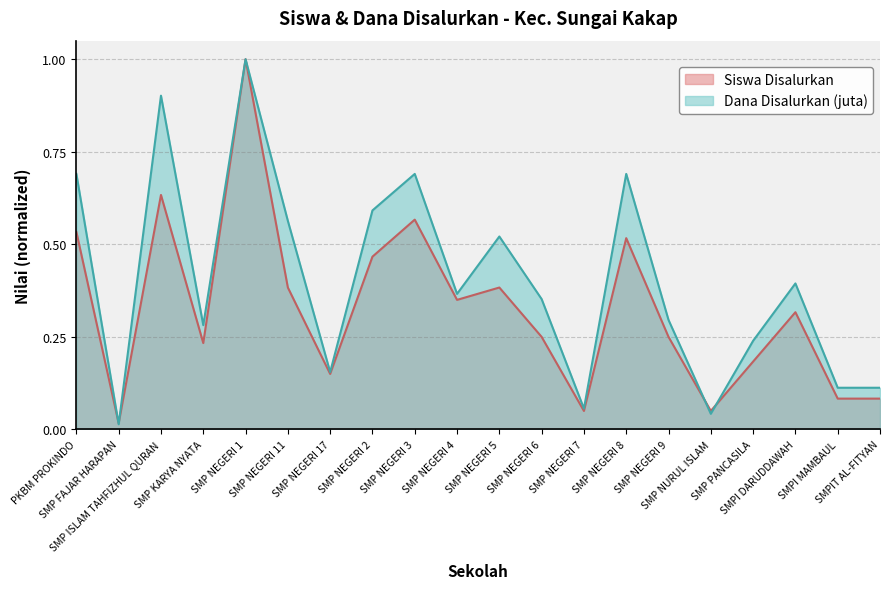

At which category does Dana Disalurkan (juta) reach its first local valley?

SMP FAJAR HARAPAN